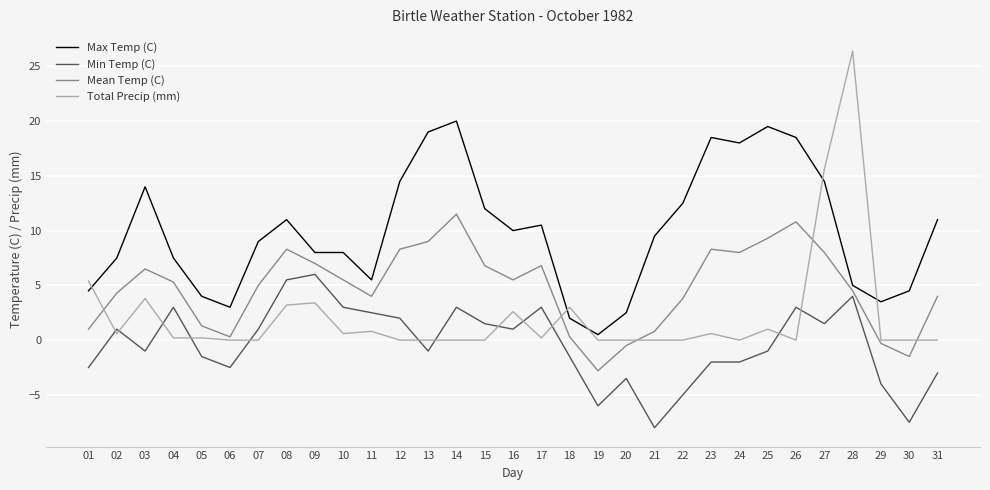

Which label corresponds to the smallest value in the chart?

21